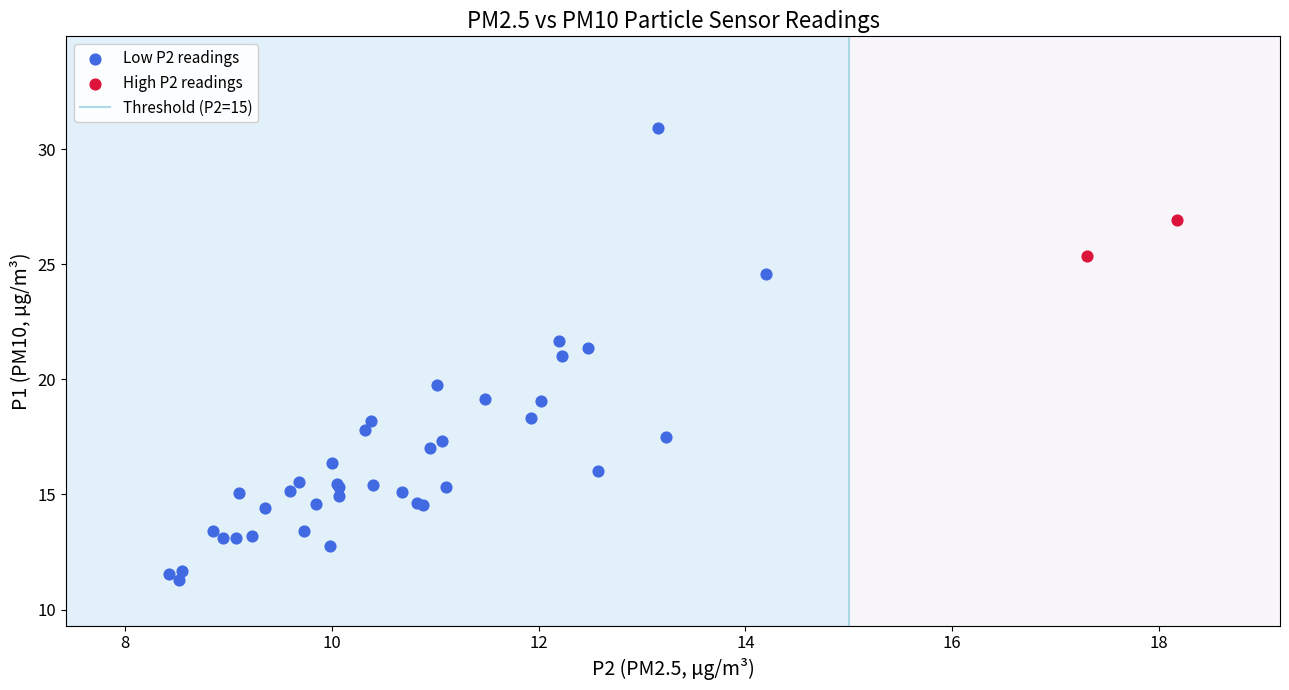

Which series reaches the maximum Y coordinate?

Low P2 readings